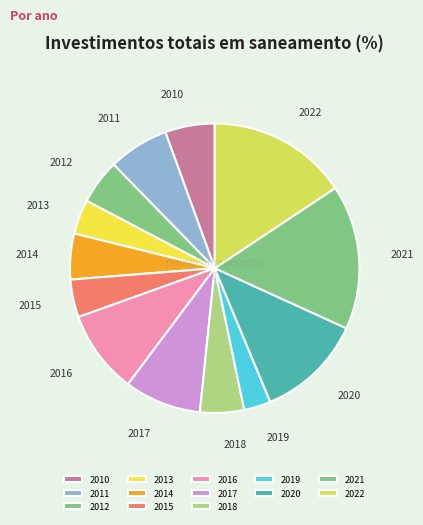

Approximately how many times larger is the value at 2019 compared to 2018?

0.6